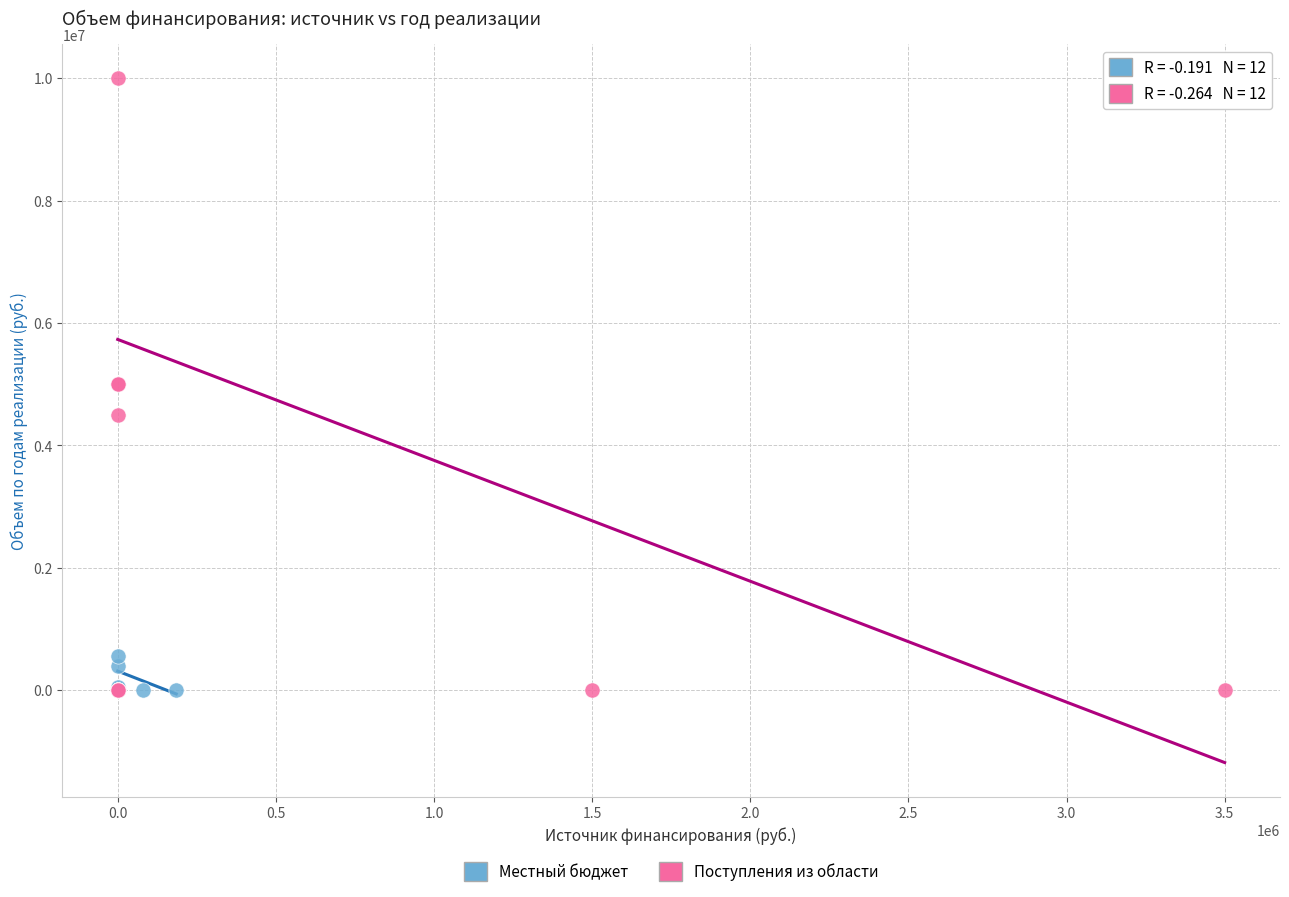

Which series reaches the maximum Y coordinate?

Поступления из области